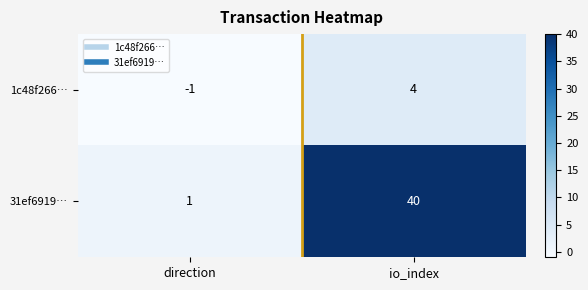

What is the sum of all 1c48f266… values?

3